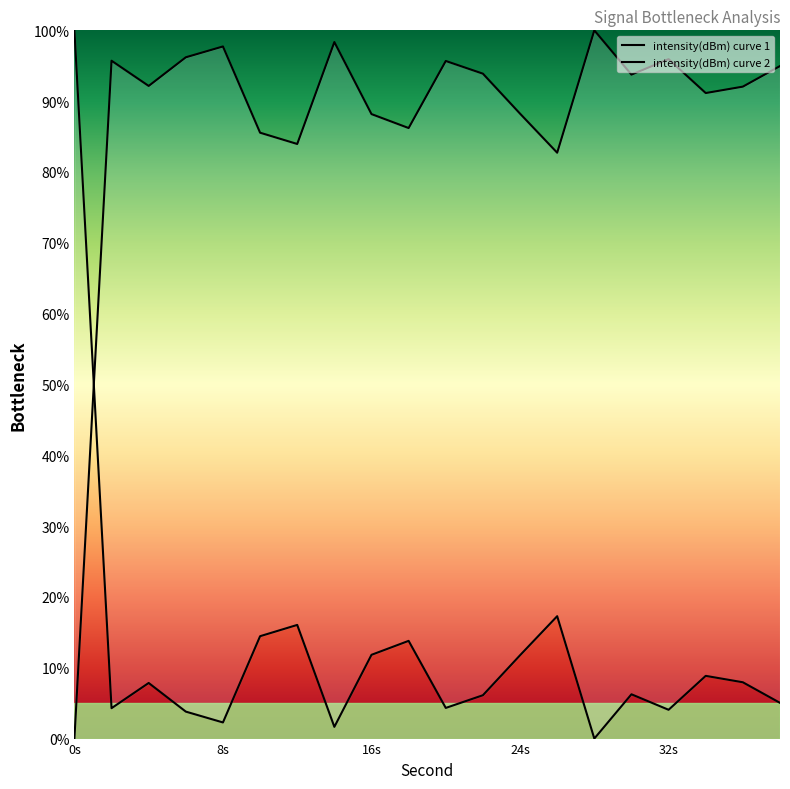

What is the value of the 16th point from the left?

93.7